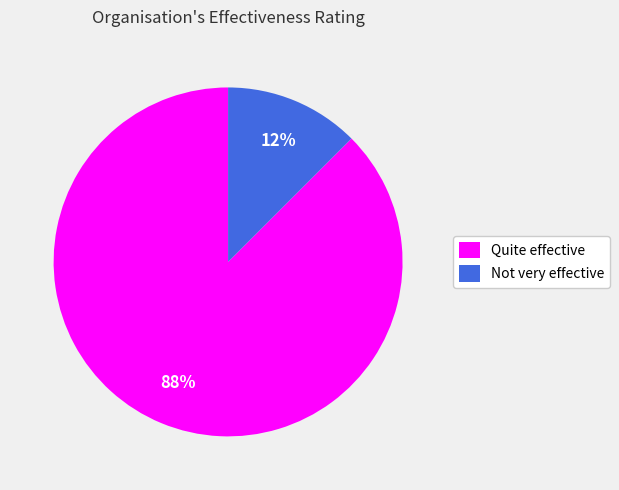

Which slice represents more than half of the pie?

Quite effective